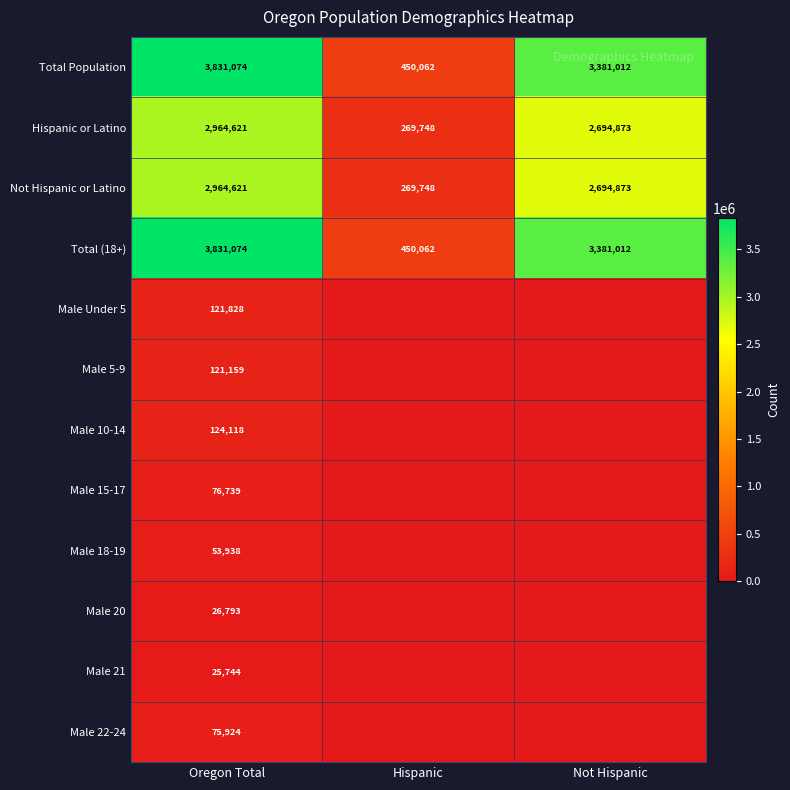

At how many categories does at least one series exceed 537964?

2